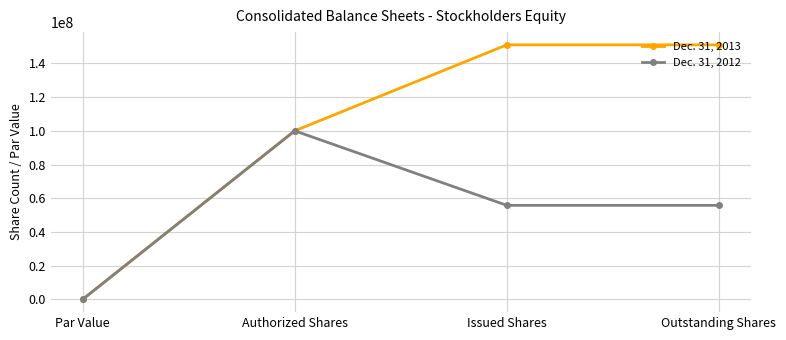

What is the value of the Dec. 31, 2012 point at the 4th from the left?

55794549.0